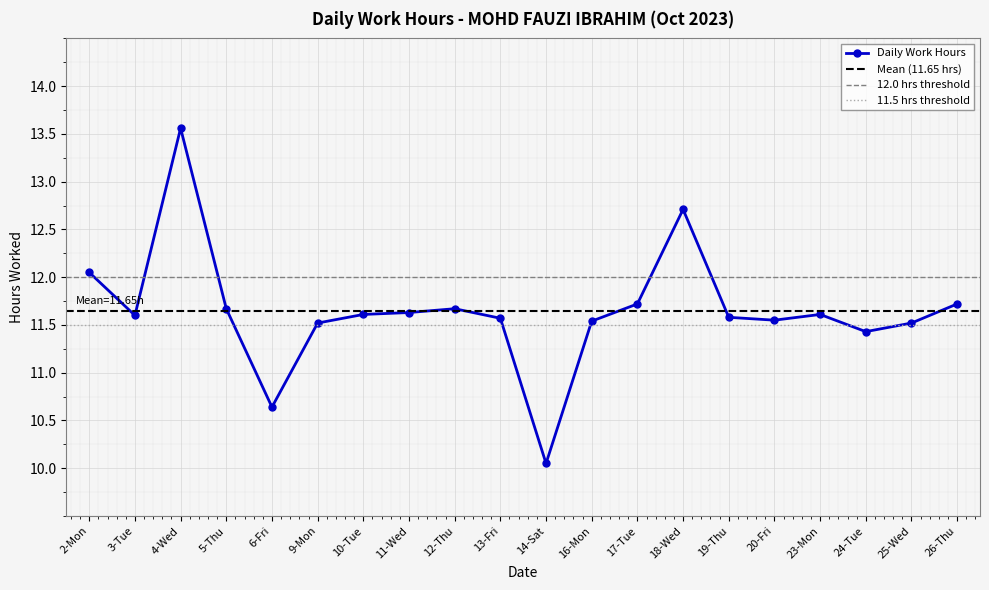

List the labels in order of value, smallest first.

14-Sat, 6-Fri, 24-Tue, 9-Mon, 25-Wed, 16-Mon, 20-Fri, 13-Fri, 19-Thu, 3-Tue, 10-Tue, 23-Mon, 11-Wed, 5-Thu, 12-Thu, 17-Tue, 26-Thu, 2-Mon, 18-Wed, 4-Wed